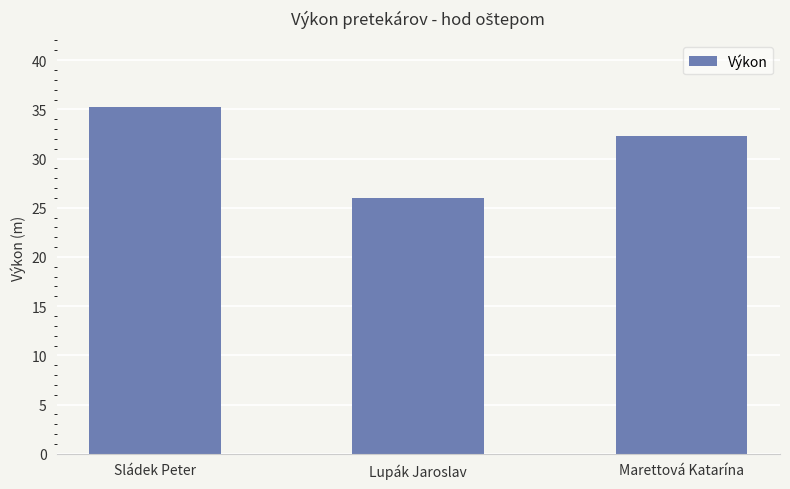

Reading left to right, extract all data points from this chart.

Sládek Peter=35.2	Lupák Jaroslav=26.0	Marettová Katarína=32.3